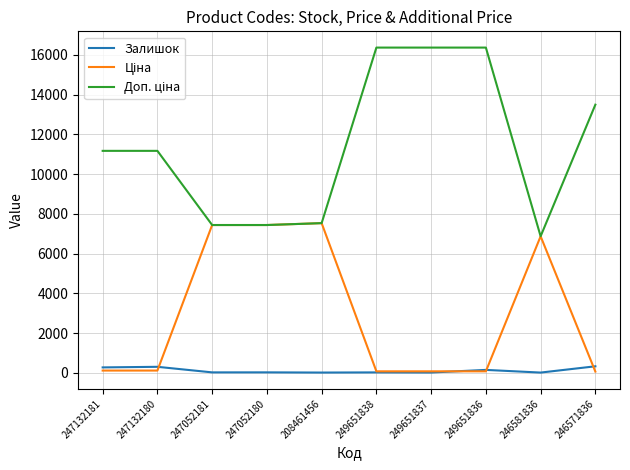

What is the greatest value displayed?

16366.5